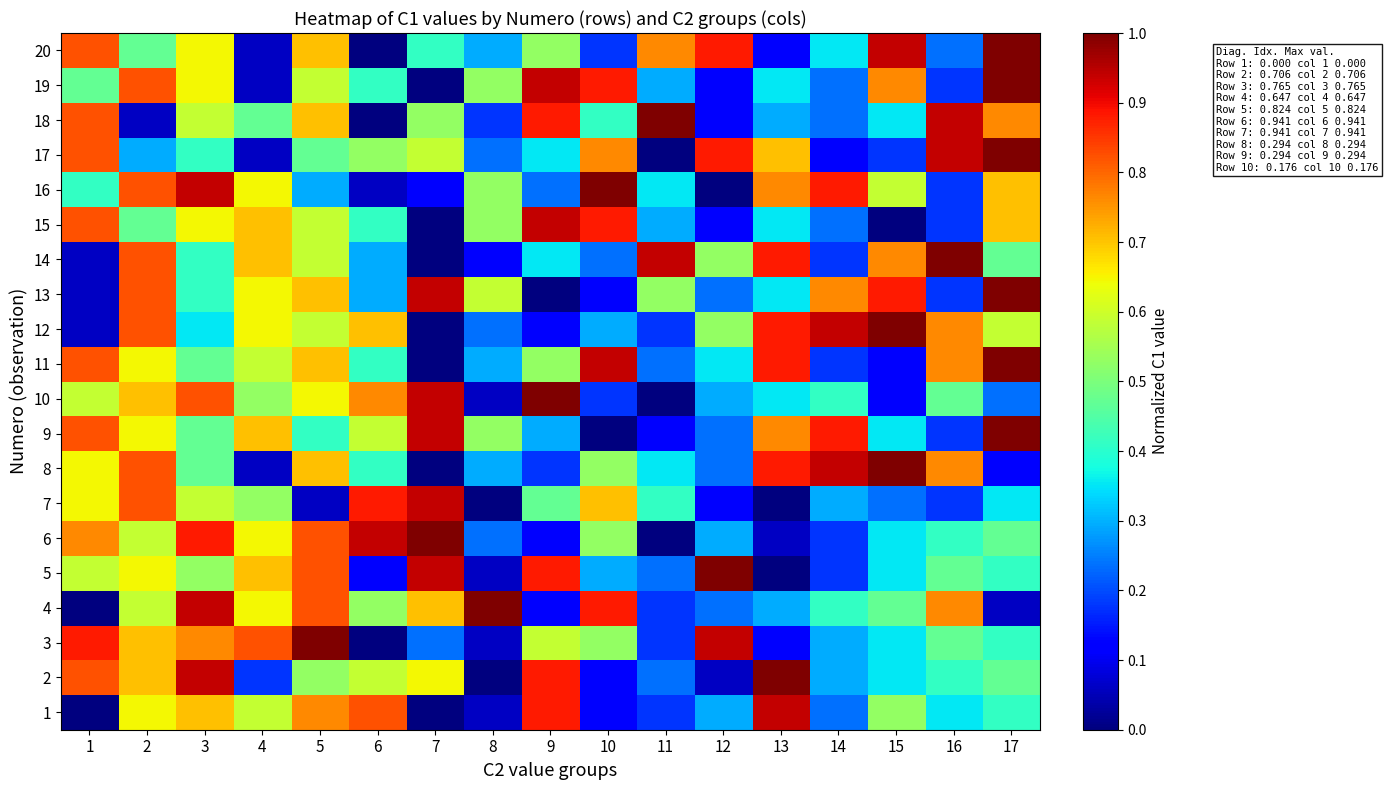

Reading right to left, what are all the values shown in this chart?

1: 17=0.4	16=0.4	15=0.5	14=0.2	13=0.9	12=0.3	11=0.2	10=0.1	9=0.9	8=0.1	7=0.0	6=0.8	5=0.8	4=0.6	3=0.7	2=0.6	1=0.0
2: 17=0.5	16=0.4	15=0.4	14=0.3	13=1.0	12=0.1	11=0.2	10=0.1	9=0.9	8=0.0	7=0.6	6=0.6	5=0.5	4=0.2	3=0.9	2=0.7	1=0.8
3: 17=0.4	16=0.5	15=0.4	14=0.3	13=0.1	12=0.9	11=0.2	10=0.5	9=0.6	8=0.1	7=0.2	6=0.0	5=1.0	4=0.8	3=0.8	2=0.7	1=0.9
4: 17=0.1	16=0.8	15=0.5	14=0.4	13=0.3	12=0.2	11=0.2	10=0.9	9=0.1	8=1.0	7=0.7	6=0.5	5=0.8	4=0.6	3=0.9	2=0.6	1=0.0
5: 17=0.4	16=0.5	15=0.4	14=0.2	13=0.0	12=1.0	11=0.2	10=0.3	9=0.9	8=0.1	7=0.9	6=0.1	5=0.8	4=0.7	3=0.5	2=0.6	1=0.6
6: 17=0.5	16=0.4	15=0.4	14=0.2	13=0.1	12=0.3	11=0.0	10=0.5	9=0.1	8=0.2	7=1.0	6=0.9	5=0.8	4=0.6	3=0.9	2=0.6	1=0.8
7: 17=0.4	16=0.2	15=0.2	14=0.3	13=0.0	12=0.1	11=0.4	10=0.7	9=0.5	8=0.0	7=0.9	6=0.9	5=0.1	4=0.5	3=0.6	2=0.8	1=0.6
8: 17=0.1	16=0.8	15=1.0	14=0.9	13=0.9	12=0.2	11=0.4	10=0.5	9=0.2	8=0.3	7=0.0	6=0.4	5=0.7	4=0.1	3=0.5	2=0.8	1=0.6
9: 17=1.0	16=0.2	15=0.4	14=0.9	13=0.8	12=0.2	11=0.1	10=0.0	9=0.3	8=0.5	7=0.9	6=0.6	5=0.4	4=0.7	3=0.5	2=0.6	1=0.8
10: 17=0.2	16=0.5	15=0.1	14=0.4	13=0.4	12=0.3	11=0.0	10=0.2	9=1.0	8=0.1	7=0.9	6=0.8	5=0.6	4=0.5	3=0.8	2=0.7	1=0.6
11: 17=1.0	16=0.8	15=0.1	14=0.2	13=0.9	12=0.4	11=0.2	10=0.9	9=0.5	8=0.3	7=0.0	6=0.4	5=0.7	4=0.6	3=0.5	2=0.6	1=0.8
12: 17=0.6	16=0.8	15=1.0	14=0.9	13=0.9	12=0.5	11=0.2	10=0.3	9=0.1	8=0.2	7=0.0	6=0.7	5=0.6	4=0.6	3=0.4	2=0.8	1=0.1
13: 17=1.0	16=0.2	15=0.9	14=0.8	13=0.4	12=0.2	11=0.5	10=0.1	9=0.0	8=0.6	7=0.9	6=0.3	5=0.7	4=0.6	3=0.4	2=0.8	1=0.1
14: 17=0.5	16=1.0	15=0.8	14=0.2	13=0.9	12=0.5	11=0.9	10=0.2	9=0.4	8=0.1	7=0.0	6=0.3	5=0.6	4=0.7	3=0.4	2=0.8	1=0.1
15: 17=0.7	16=0.2	15=0.0	14=0.2	13=0.4	12=0.1	11=0.3	10=0.9	9=0.9	8=0.5	7=0.0	6=0.4	5=0.6	4=0.7	3=0.6	2=0.5	1=0.8
16: 17=0.7	16=0.2	15=0.6	14=0.9	13=0.8	12=0.0	11=0.4	10=1.0	9=0.2	8=0.5	7=0.1	6=0.1	5=0.3	4=0.6	3=0.9	2=0.8	1=0.4
17: 17=1.0	16=0.9	15=0.2	14=0.1	13=0.7	12=0.9	11=0.0	10=0.8	9=0.4	8=0.2	7=0.6	6=0.5	5=0.5	4=0.1	3=0.4	2=0.3	1=0.8
18: 17=0.8	16=0.9	15=0.4	14=0.2	13=0.3	12=0.1	11=1.0	10=0.4	9=0.9	8=0.2	7=0.5	6=0.0	5=0.7	4=0.5	3=0.6	2=0.1	1=0.8
19: 17=1.0	16=0.2	15=0.8	14=0.2	13=0.4	12=0.1	11=0.3	10=0.9	9=0.9	8=0.5	7=0.0	6=0.4	5=0.6	4=0.1	3=0.6	2=0.8	1=0.5
20: 17=1.0	16=0.2	15=0.9	14=0.4	13=0.1	12=0.9	11=0.8	10=0.2	9=0.5	8=0.3	7=0.4	6=0.0	5=0.7	4=0.1	3=0.6	2=0.5	1=0.8